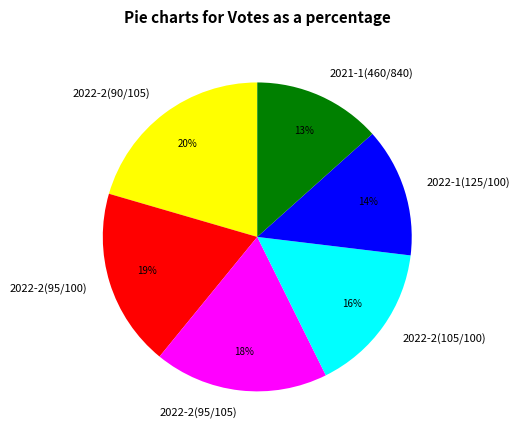

What is the largest slice in the pie chart?

2022-2(90/105)